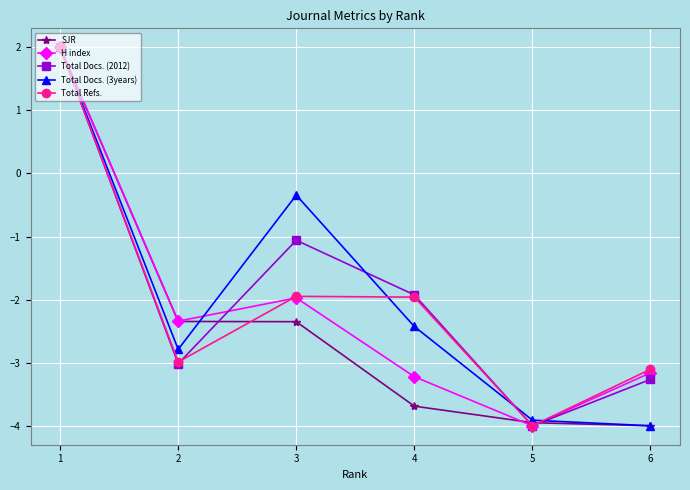

At how many categories does at least one series exceed 0?

1